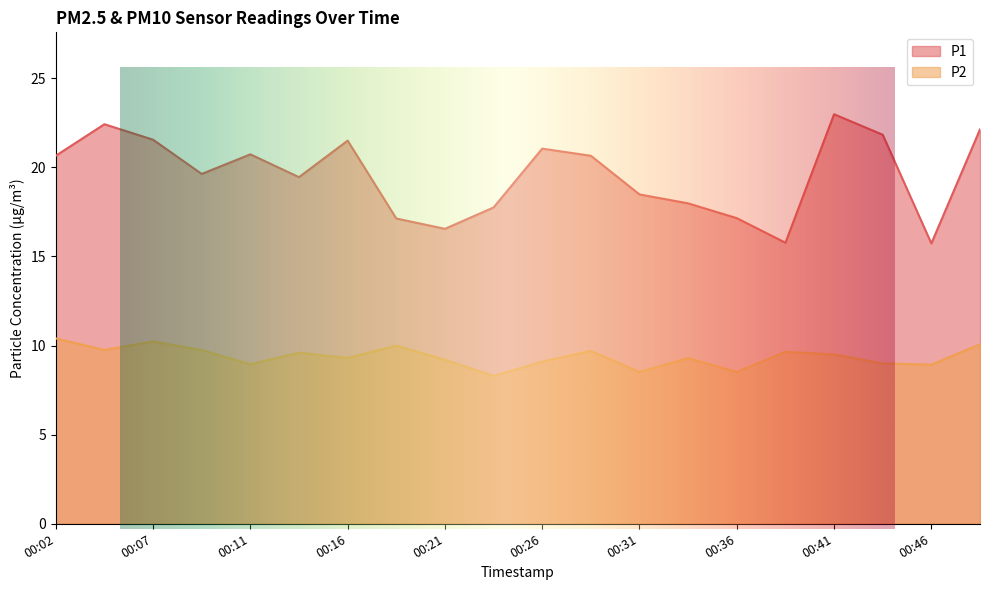

How many lines are shown in the chart?

2